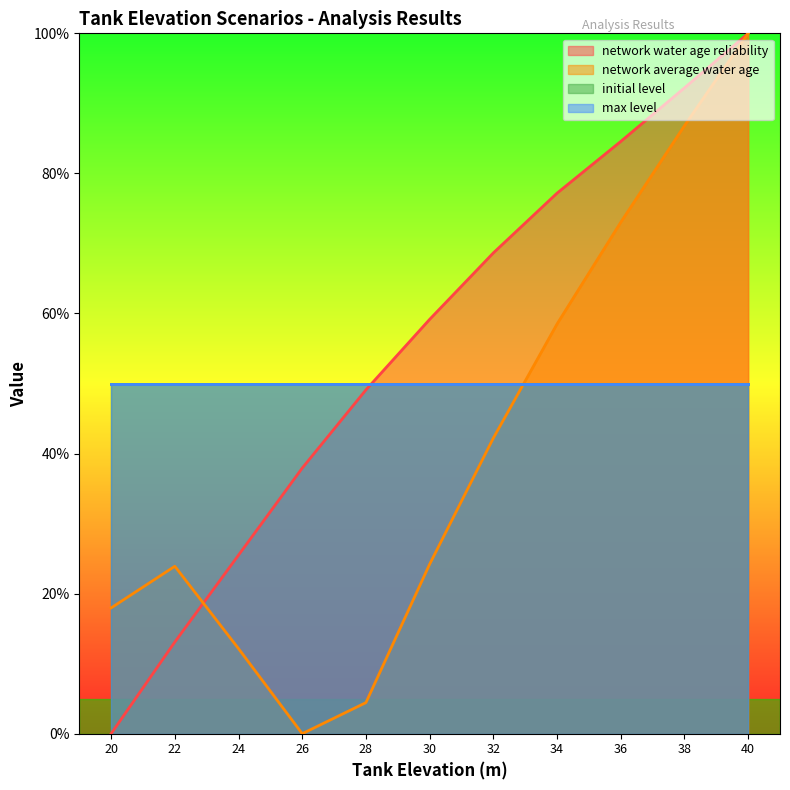

Which category has the lowest value across all series?

20